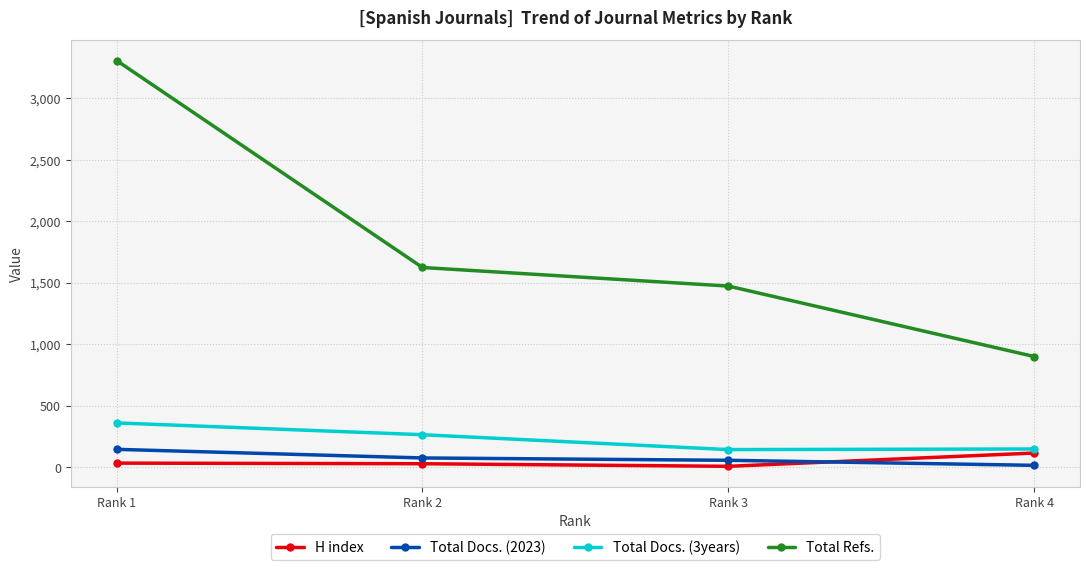

How many interior local valleys does the H index series have?

1